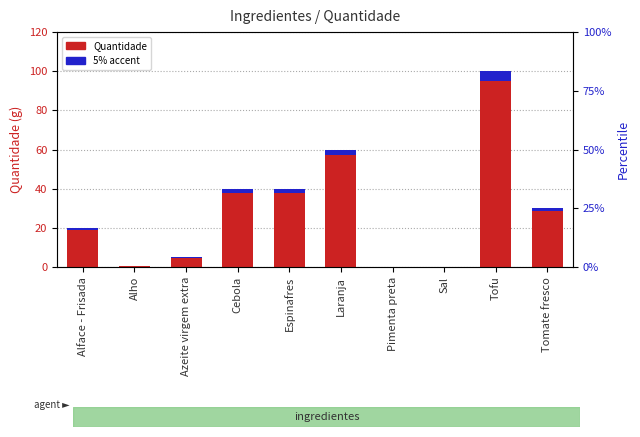

How many values in the 5% accent series exceed 1?

5